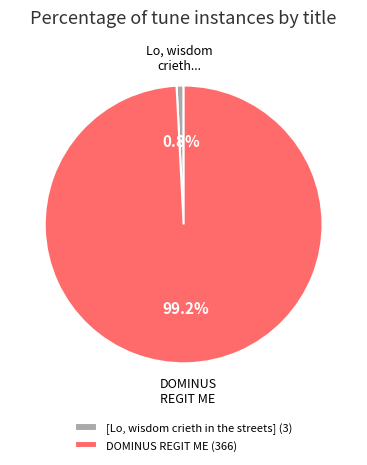

To the nearest percent, what percentage of the pie is DOMINUS REGIT ME?

99%